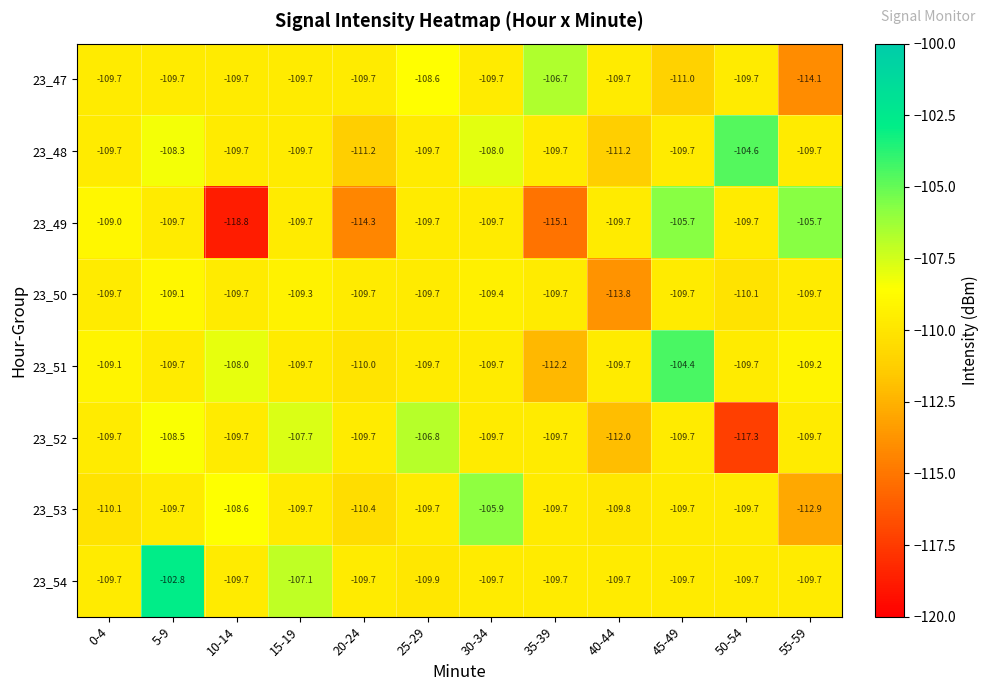

Which label corresponds to the largest value in the chart?

5-9